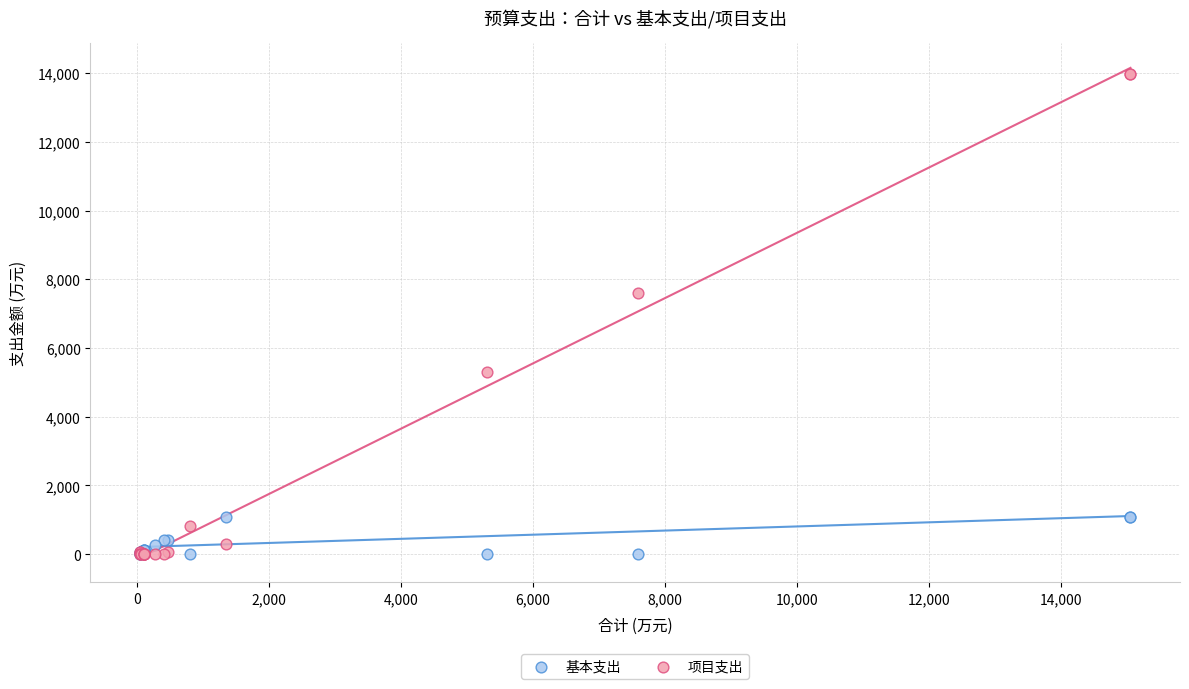

Across all series, what Y value is closest to 6991?

7595.0